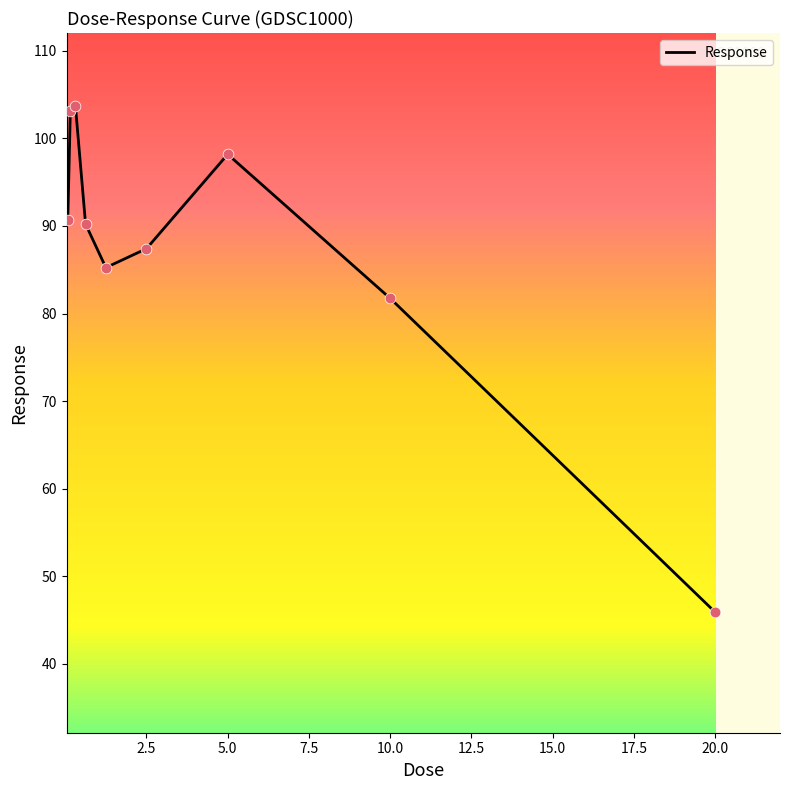

What is the greatest value displayed?

103.7